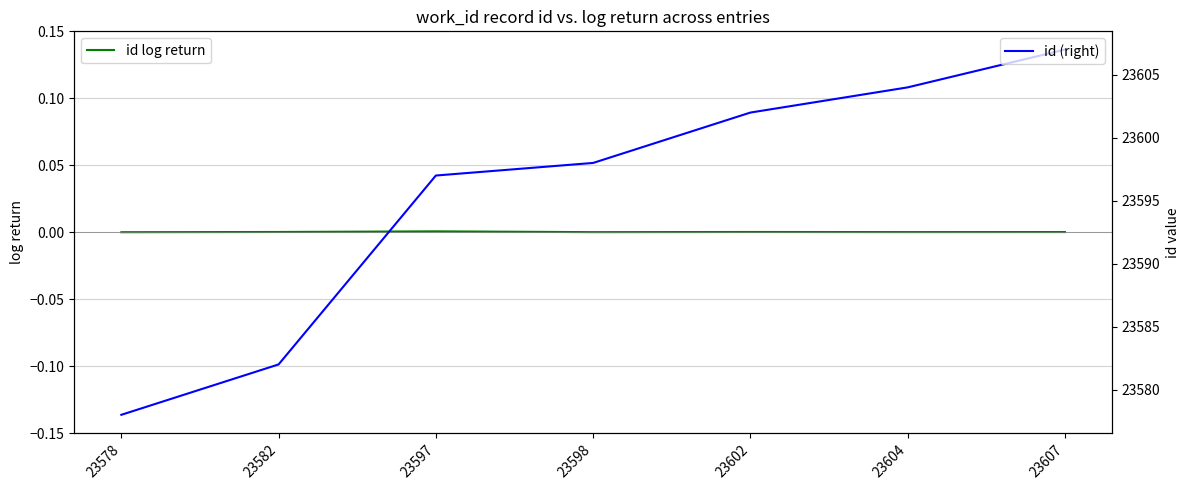

True or false: id log return and id (right) cross at least once.

False